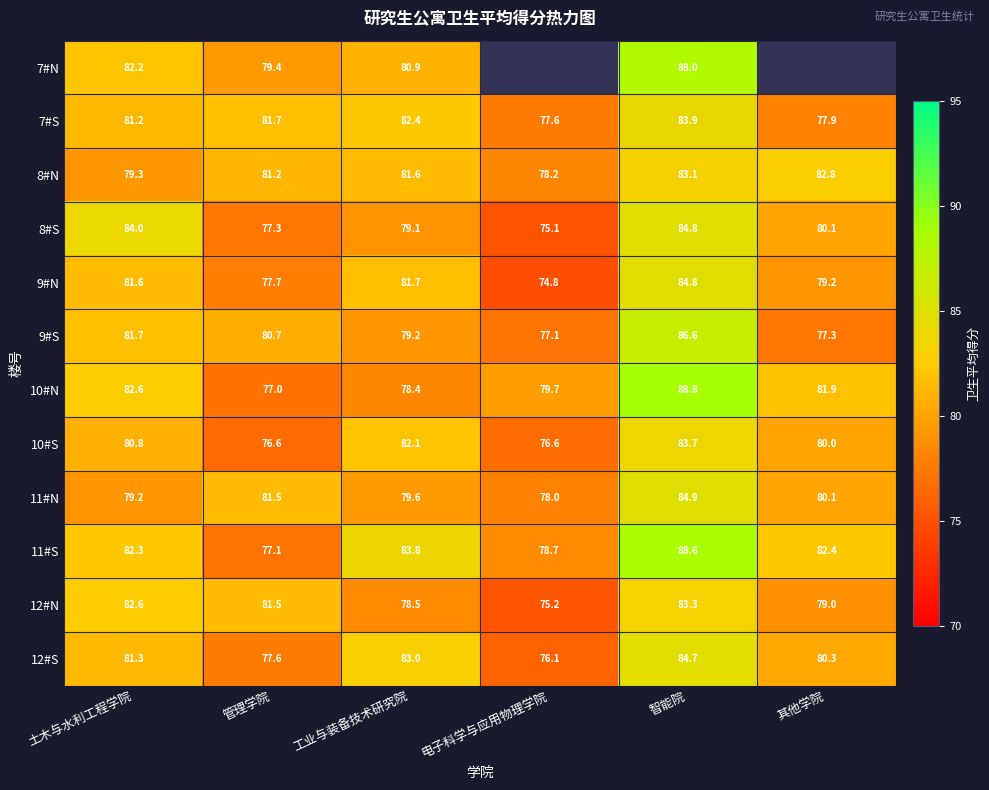

Which category has the highest value in the 9#N series?

智能院